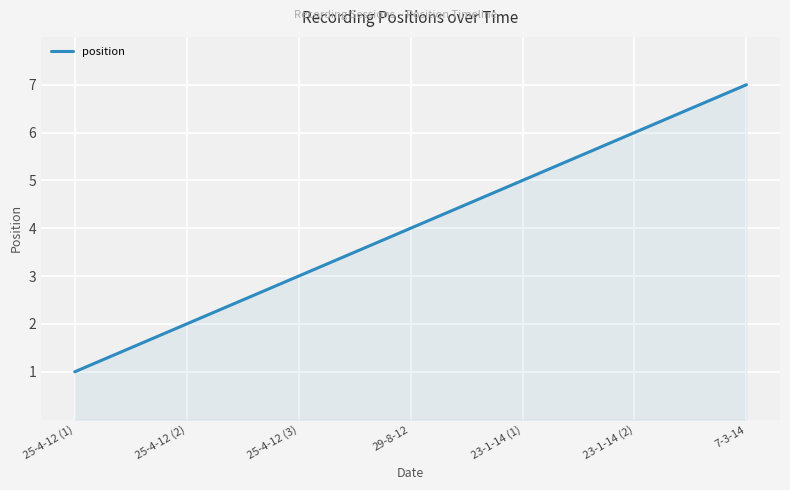

Rank the categories by value from highest to lowest.

7-3-14, 23-1-14 (2), 23-1-14 (1), 29-8-12, 25-4-12 (3), 25-4-12 (2), 25-4-12 (1)